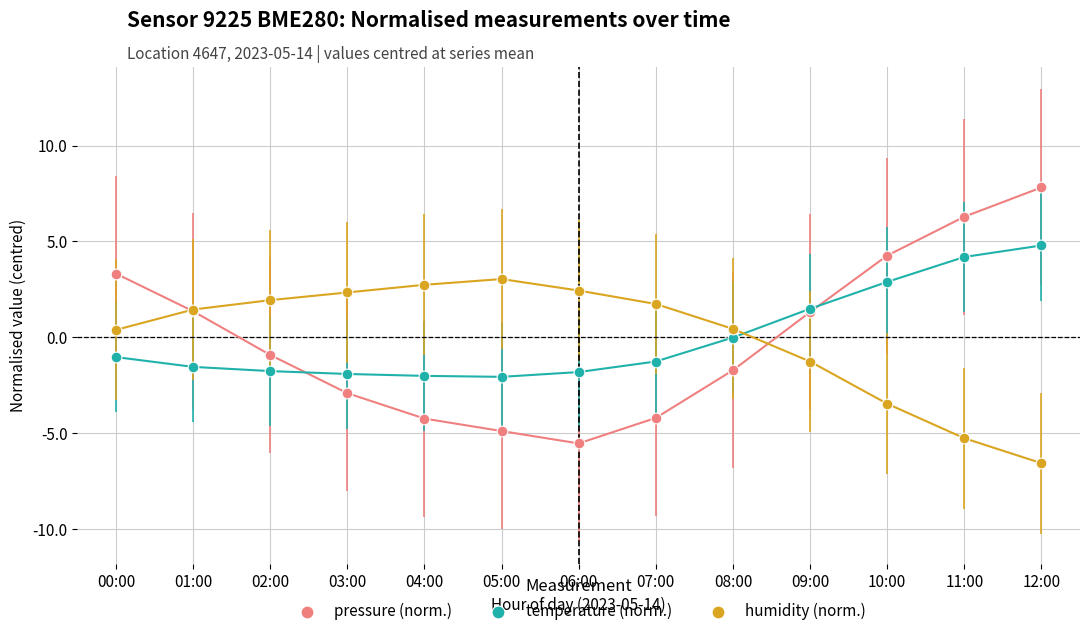

Which series contains the lowest Y value?

humidity (norm.)